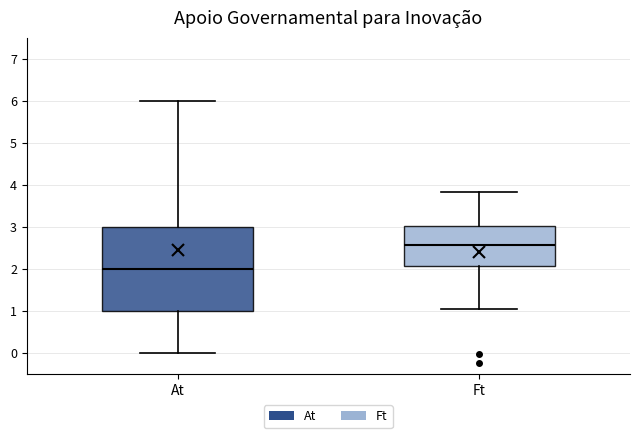

Reading left to right, transcribe this box plot: for each box, give where its median line is, the range the box spans, and where its two whiskers end, as read against the y-axis. The values are not printed on the chart, so give them approximately, as read against the axis.

At: median 2.0, box 1.0 to 3.0, whiskers 0.0 to 6.0
Ft: median 2.6, box 2.1 to 3.0, whiskers 1.0 to 3.8